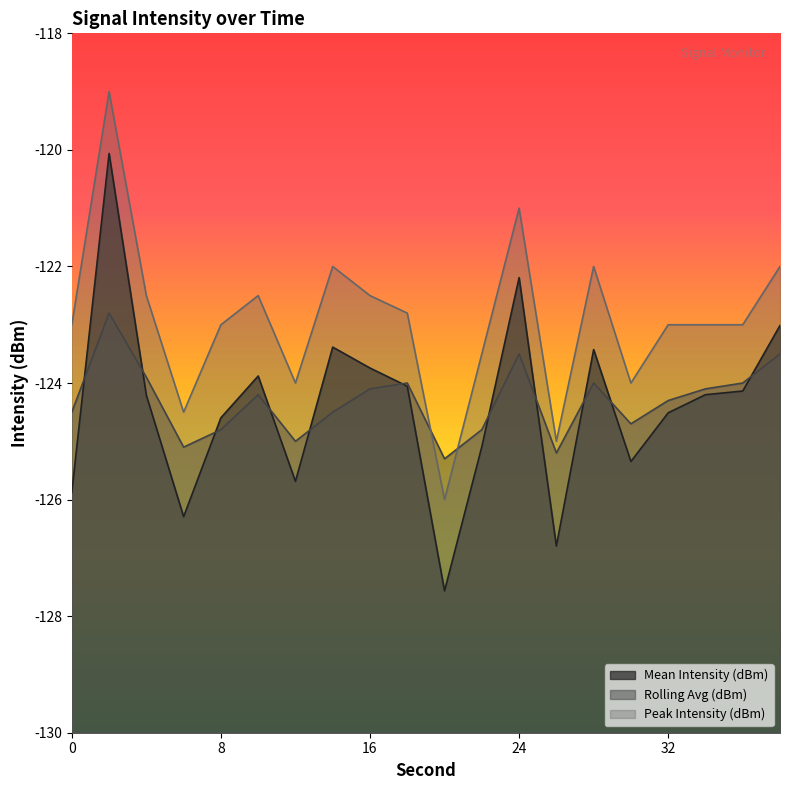

Reading left to right, extract all data points from this chart.

Mean Intensity (dBm): -125.9	-120.1	-124.2	-126.3	-124.6	-123.9	-125.7	-123.4	-123.7	-124.1	-127.6	-125.1	-122.2	-126.8	-123.4	-125.3	-124.5	-124.2	-124.1	-123.0
Rolling Avg (dBm): -124.5	-122.8	-123.9	-125.1	-124.8	-124.2	-125.0	-124.5	-124.1	-124.0	-125.3	-124.8	-123.5	-125.2	-124.0	-124.7	-124.3	-124.1	-124.0	-123.5
Peak Intensity (dBm): -123.0	-119.0	-122.5	-124.5	-123.0	-122.5	-124.0	-122.0	-122.5	-122.8	-126.0	-123.5	-121.0	-125.0	-122.0	-124.0	-123.0	-123.0	-123.0	-122.0